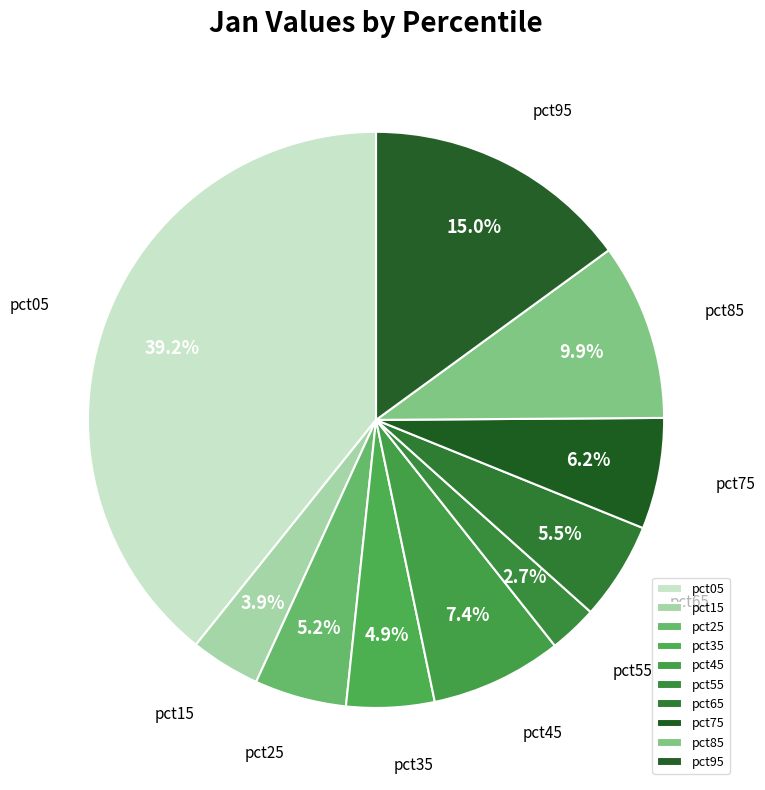

Which category has the biggest portion of the pie?

pct05